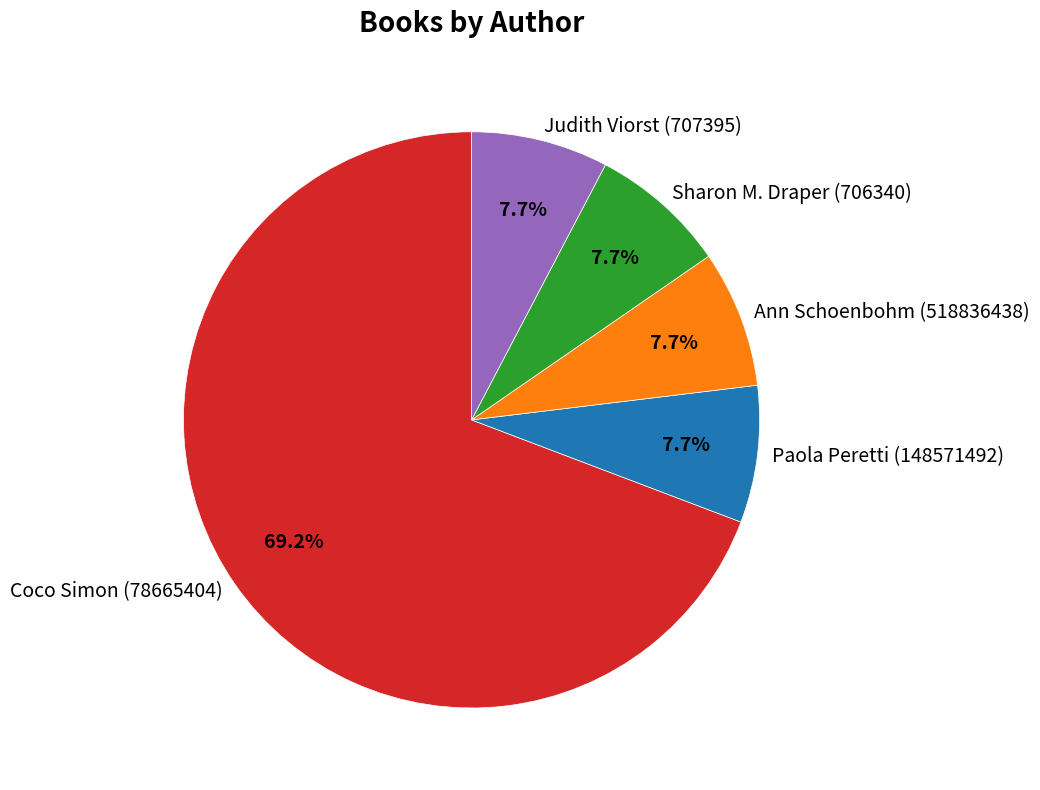

How many segments does this pie chart have?

5